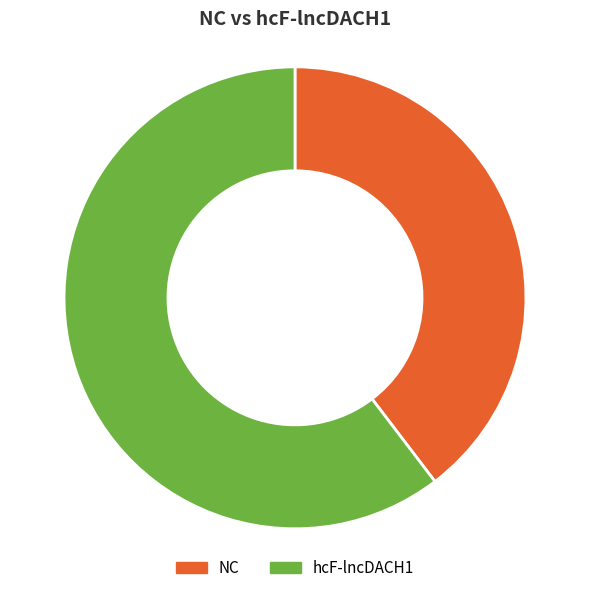

Is the sum of NC and hcF-lncDACH1 greater than half?

Yes